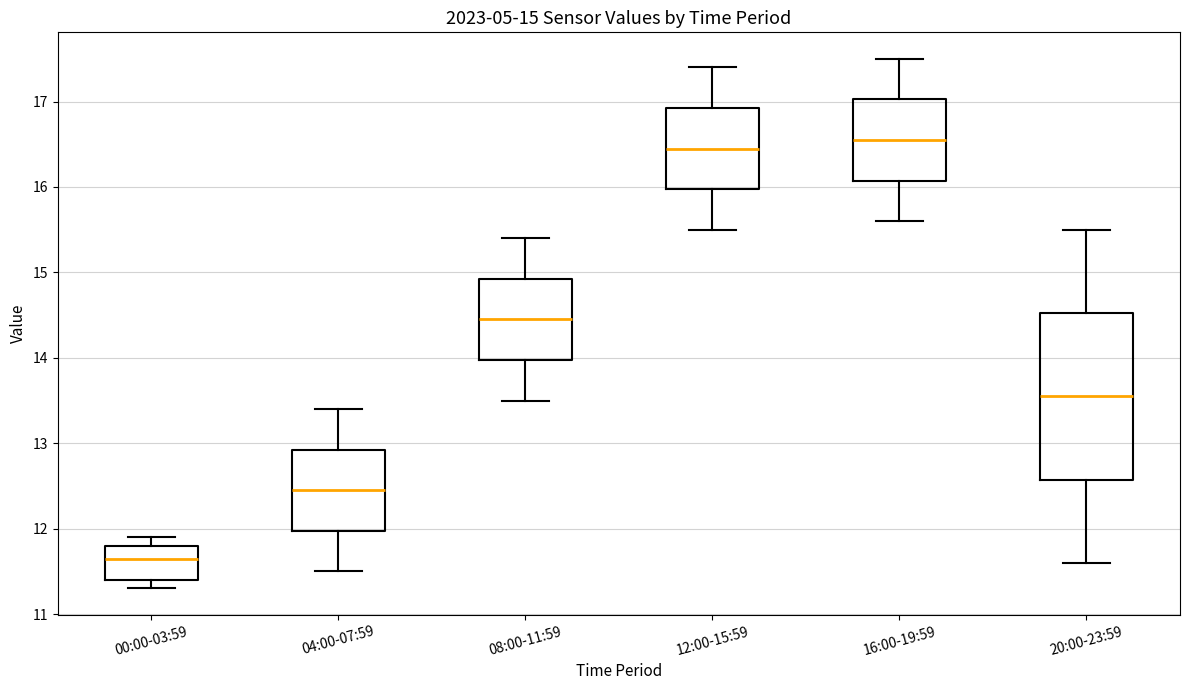

Comparing the boxes themselves (not the whiskers), which one is the tallest?

20:00-23:59